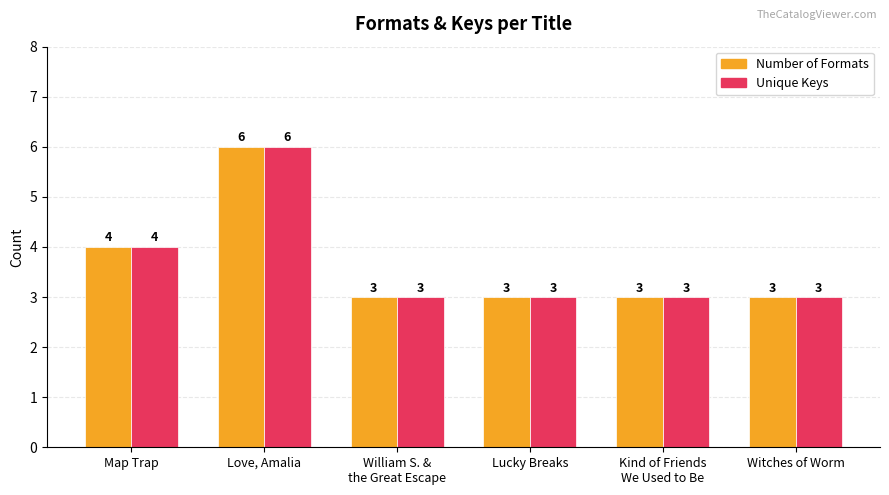

What is the minimum value for Number of Formats?

3